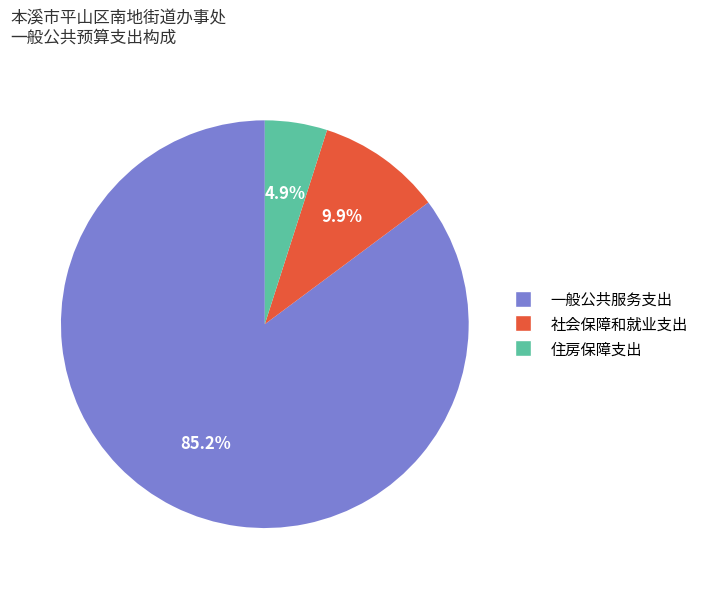

What percentage is the 社会保障和就业支出 slice, to the nearest percent?

10%